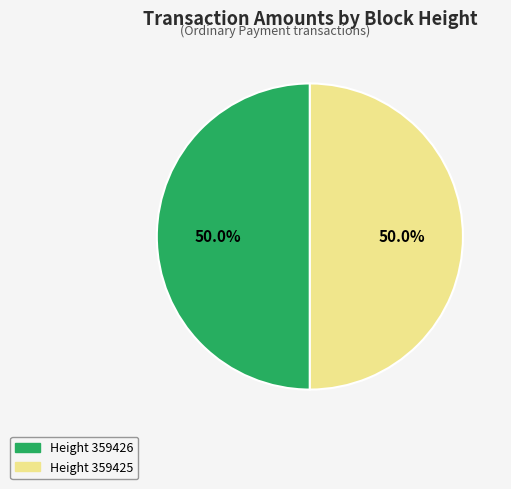

How many slices are in this pie chart?

2